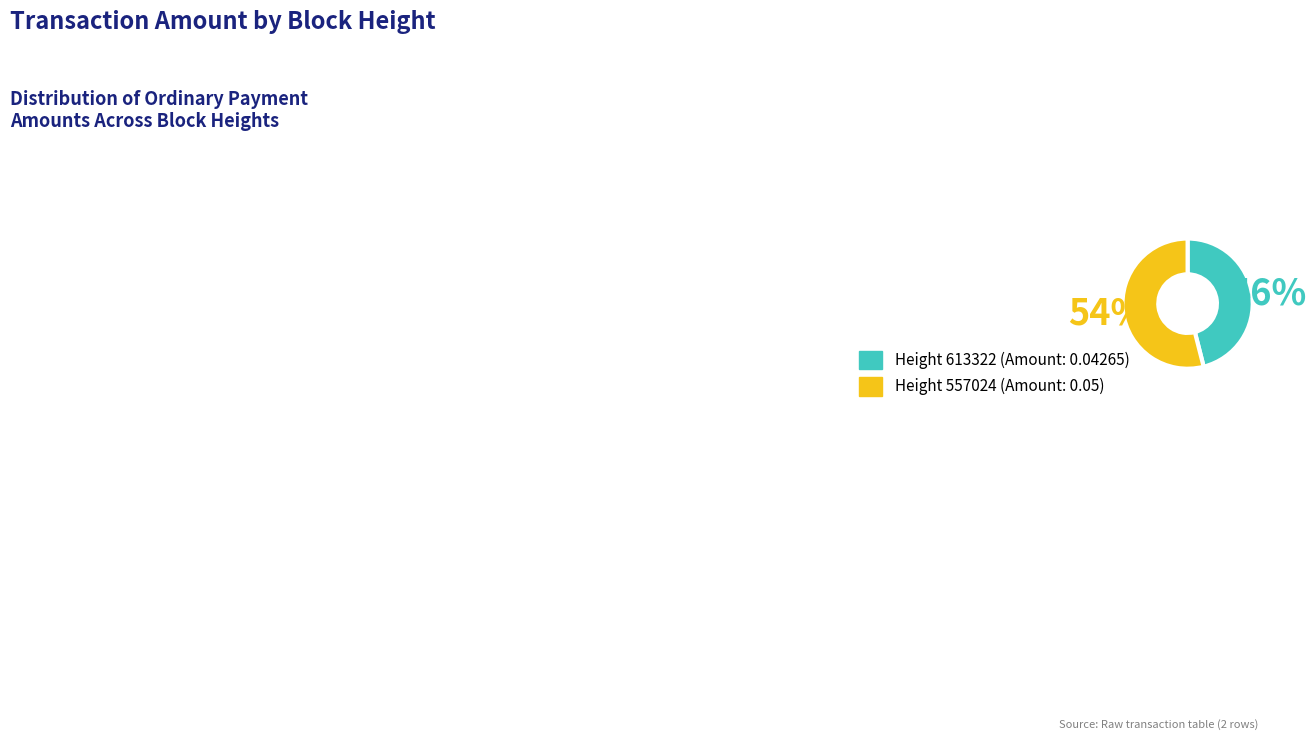

How many slices are in this pie chart?

2